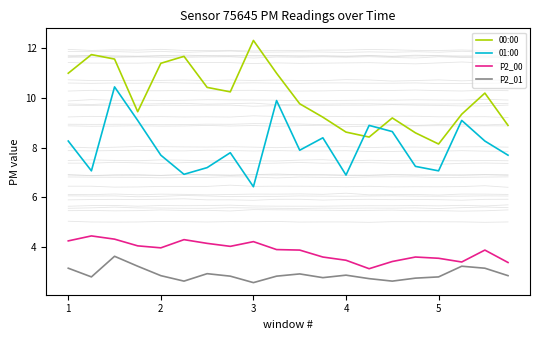

What is the approximate value of 00:00 at 4?

8.6